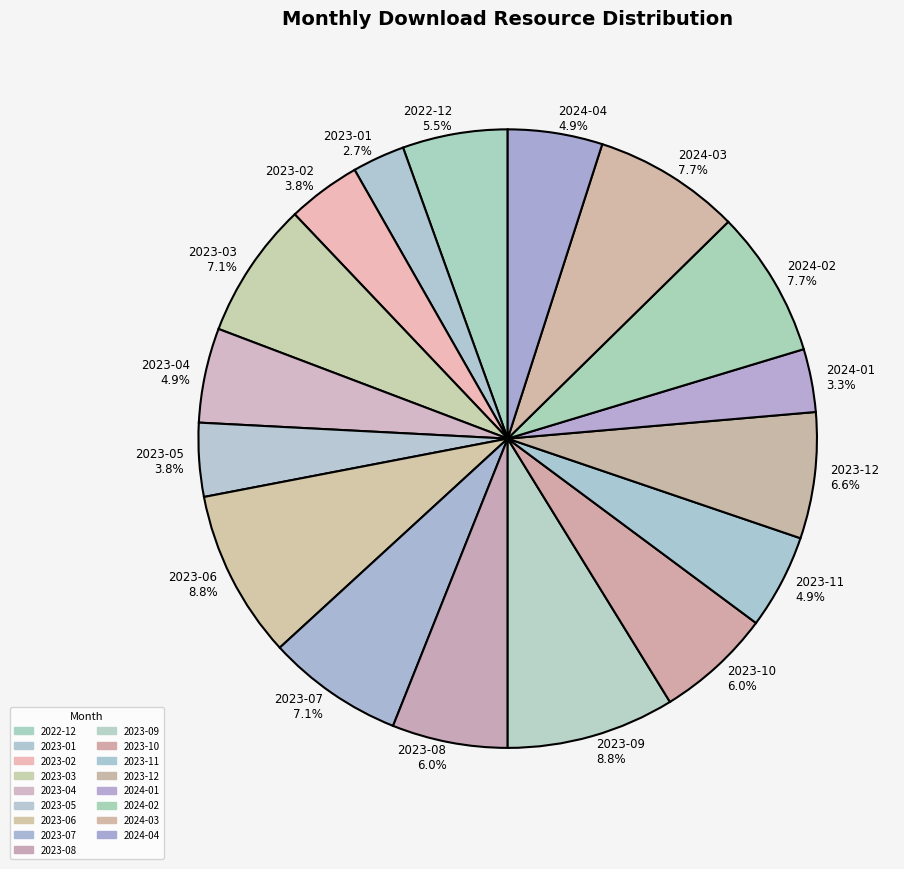

Combined, what portion of the pie is 2023-08 and 2023-07?

13.2%